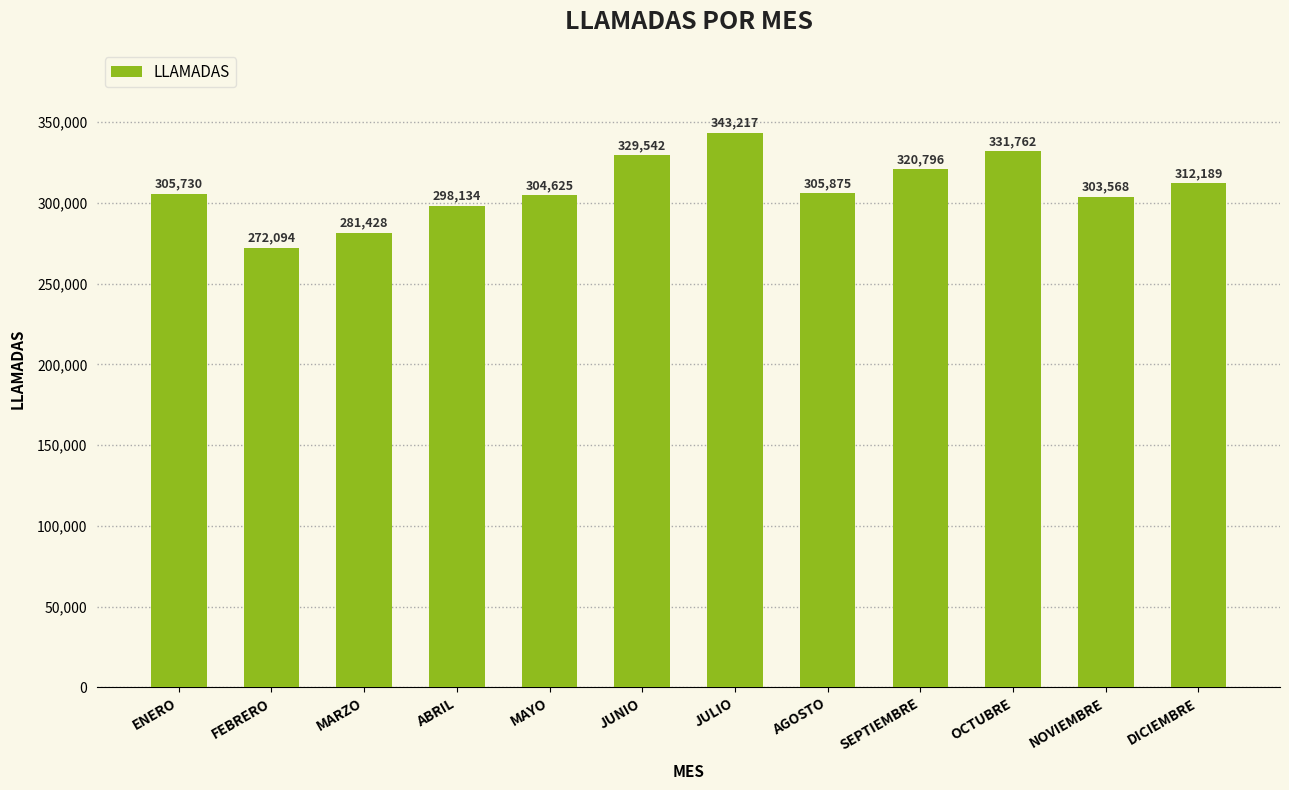

How many series are shown in this chart?

1